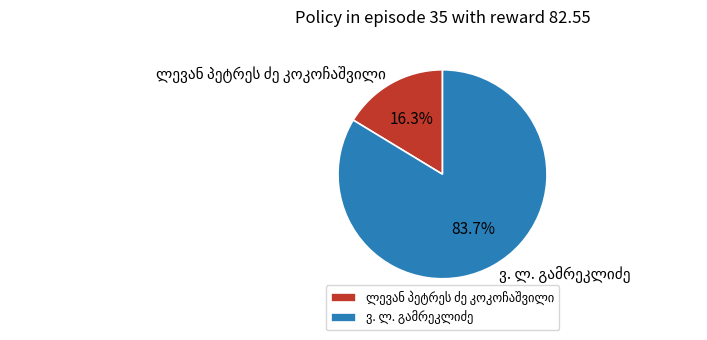

Is there any slice that represents more than half of the pie?

Yes